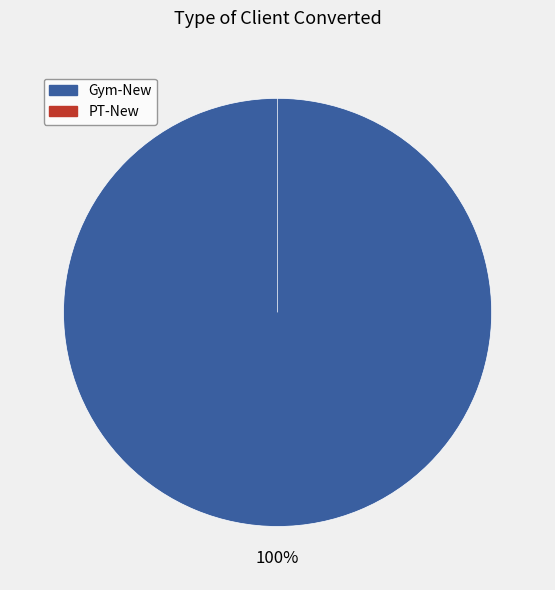

How many segments does this pie chart have?

2